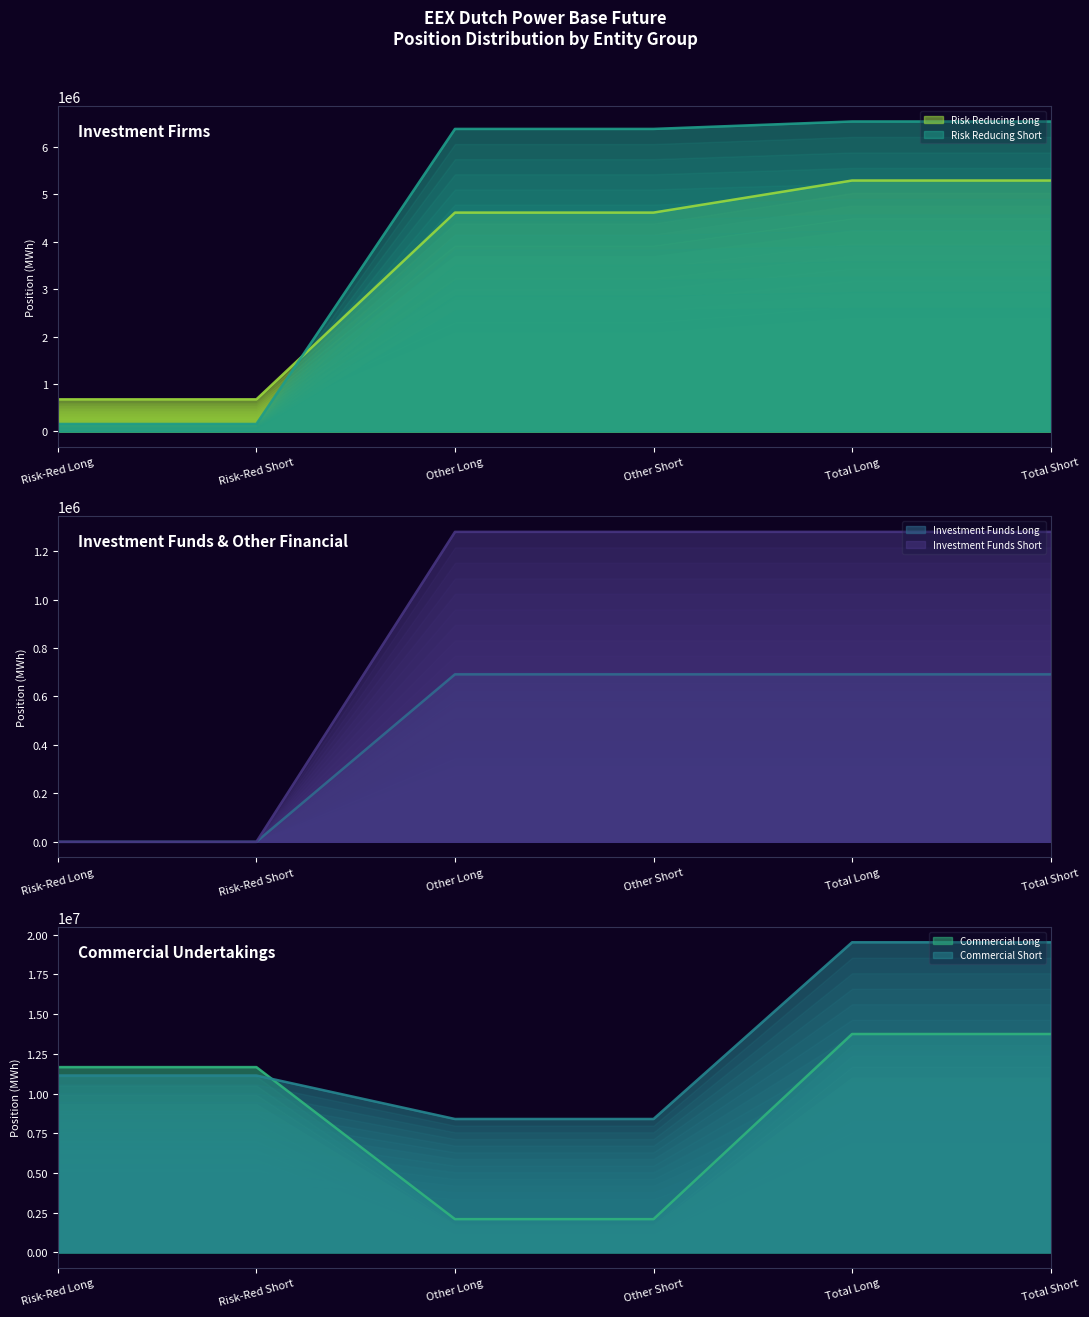

Which has a higher value, Other (Short) or Risk reducing (Short)?

Other (Short)